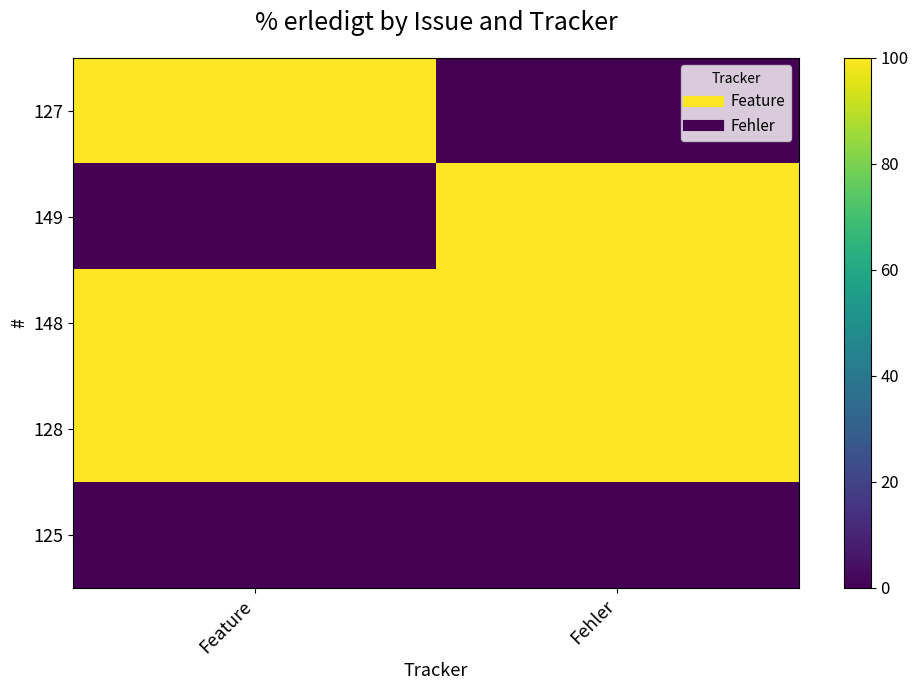

Reading left to right, list all the values displayed in this chart.

127: Feature=100	Fehler=0
149: Feature=0	Fehler=100
148: Feature=100	Fehler=100
128: Feature=100	Fehler=100
125: Feature=0	Fehler=0